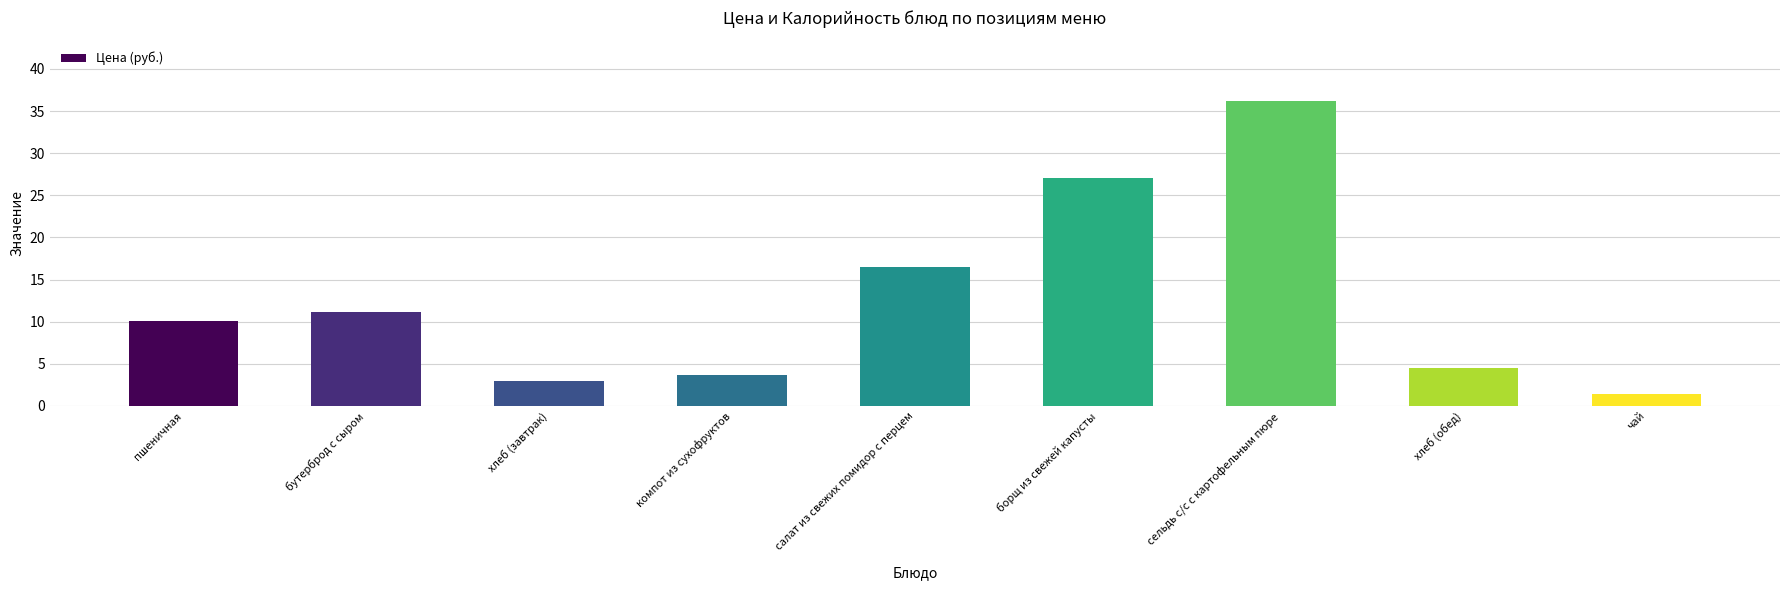

Rank the categories by value from lowest to highest.

чай, хлеб (завтрак), компот из сухофруктов, хлеб (обед), пшеничная, бутерброд с сыром, салат из свежих помидор с перцем, борщ из свежей капусты, сельдь с/с с картофельным пюре